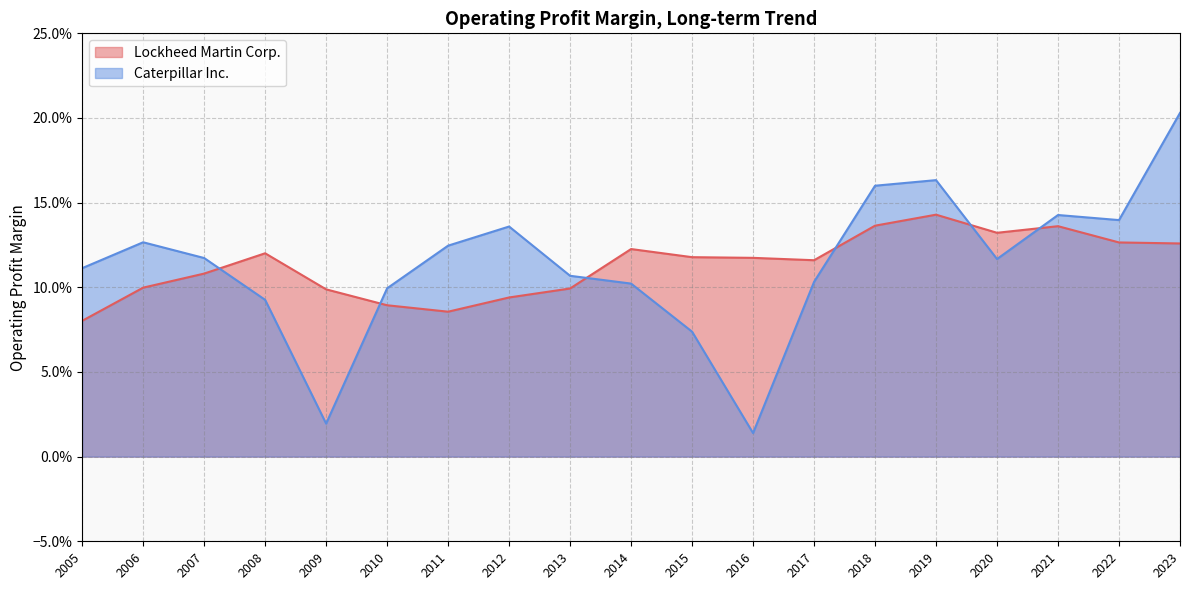

What is the difference between the second highest and second lowest values in the Caterpillar Inc. series?

0.1